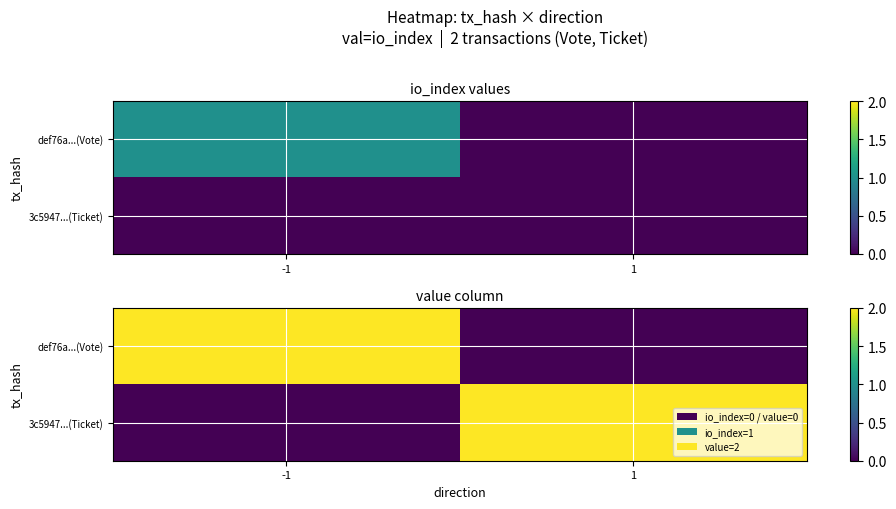

Rank the categories by def76a...(Vote) value from highest to lowest.

-1, 1